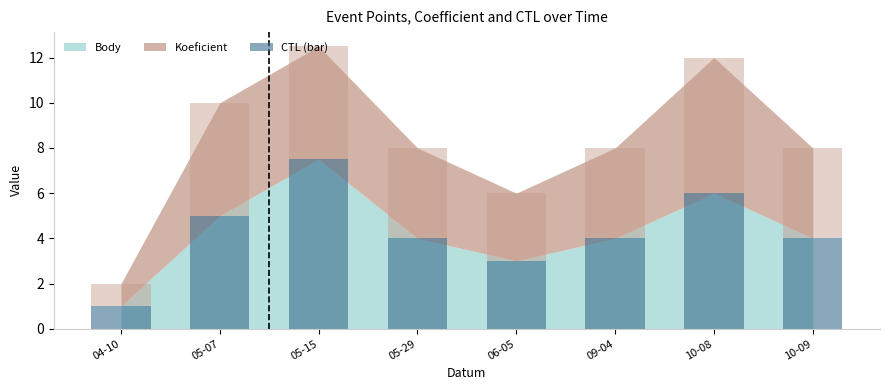

Between 04-10 and 06-05, which is larger?

06-05